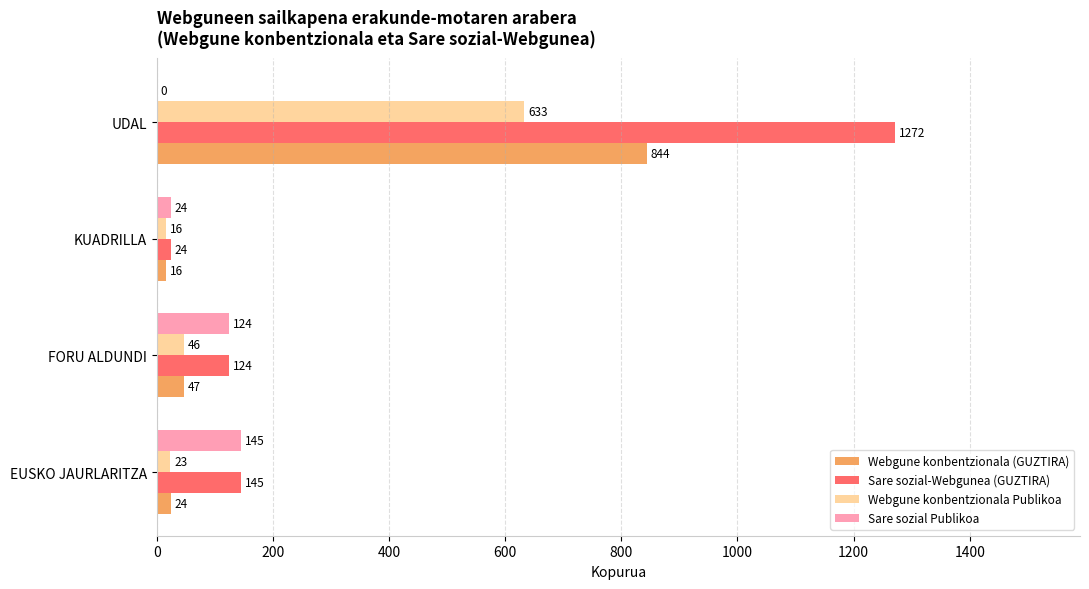

How many categories are shown in the chart?

4